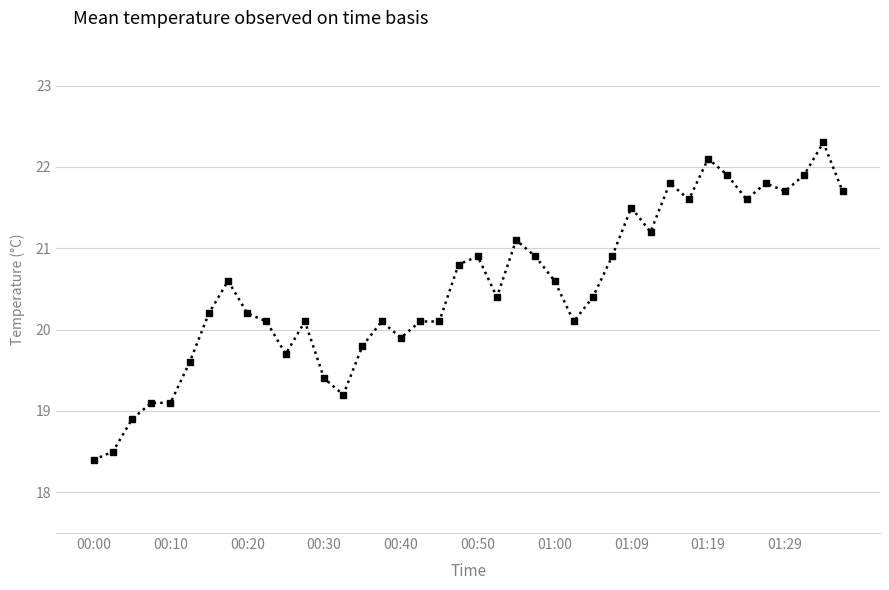

What is the average value?

20.5